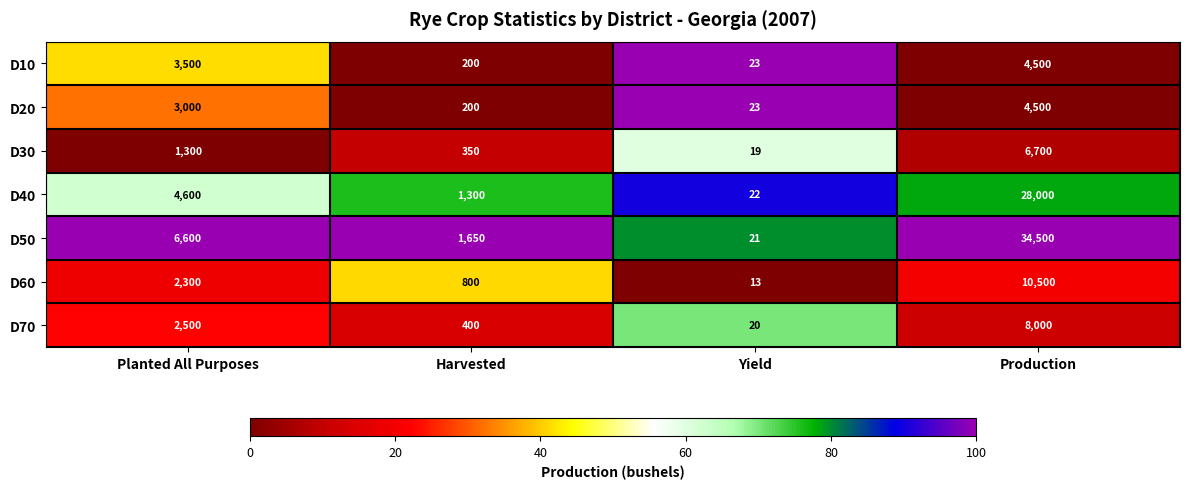

Which series changed the most between Planted All Purposes and Yield?

D50